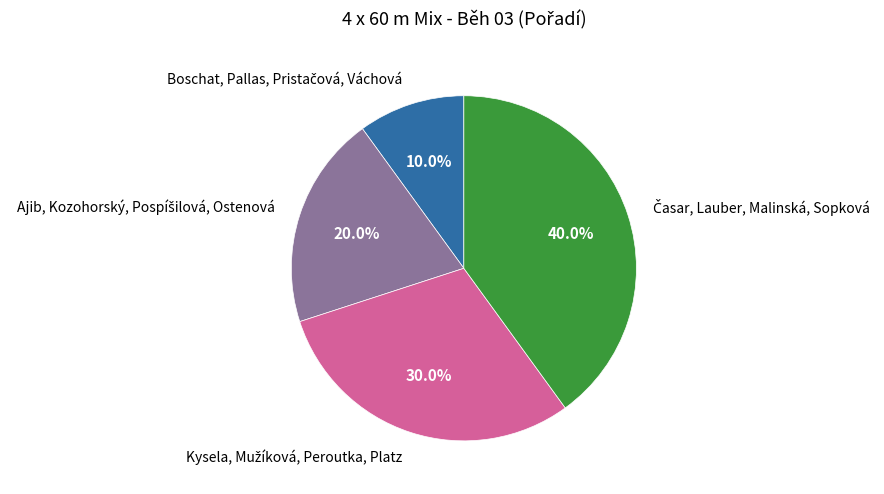

Is there any slice that represents more than half of the pie?

No